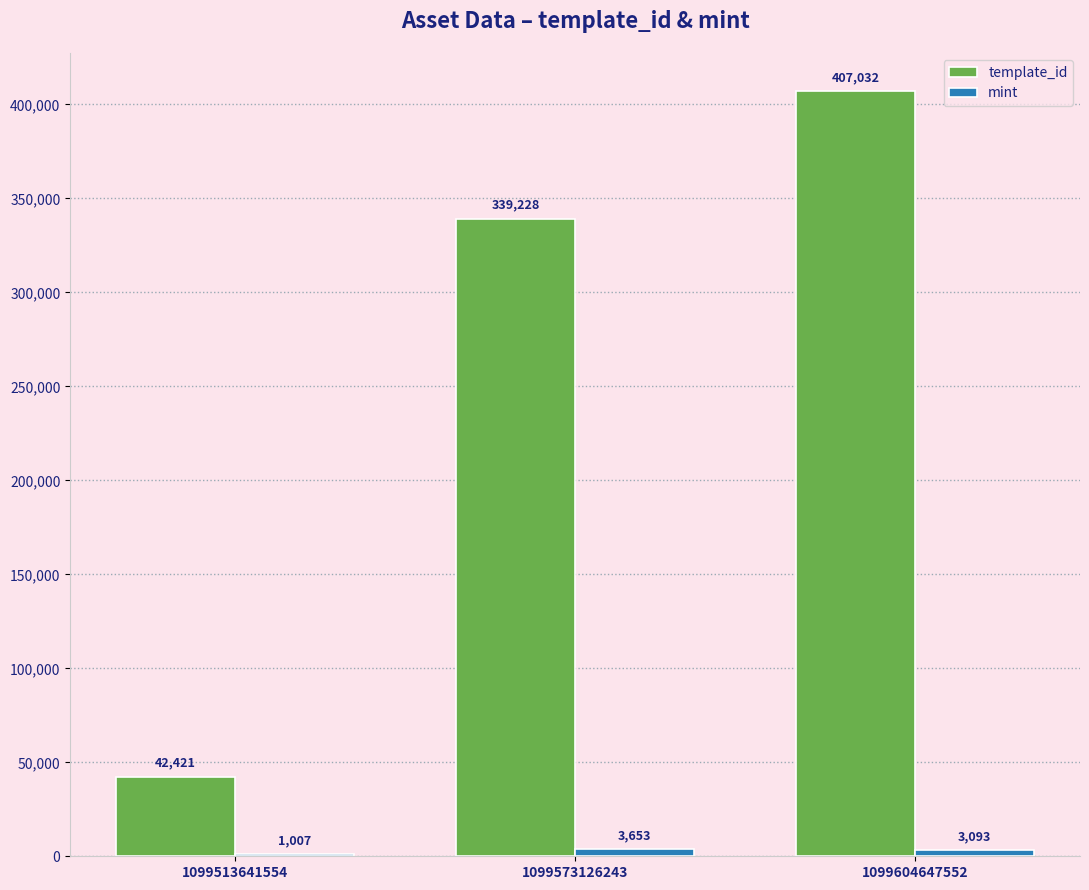

The value of template_id at 1099513641554 is 42421. True or false?

True